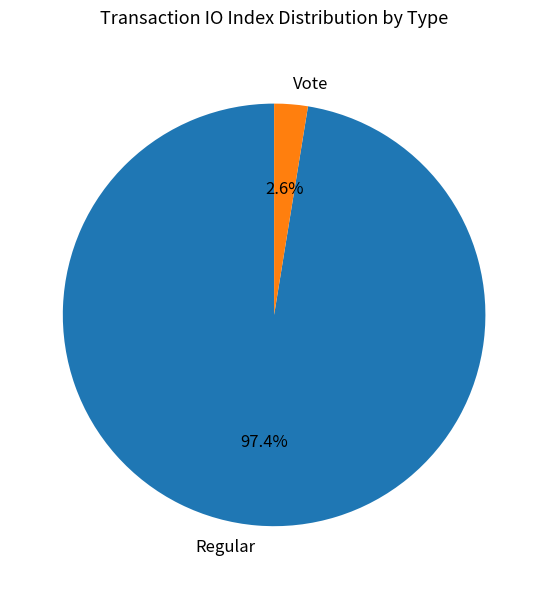

Between Vote and Regular, which is larger?

Regular